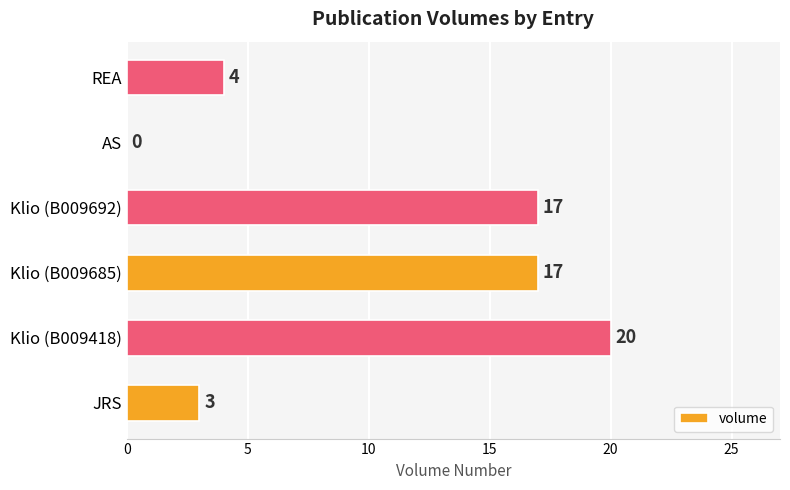

Is it true that the value at JRS is 4?

False